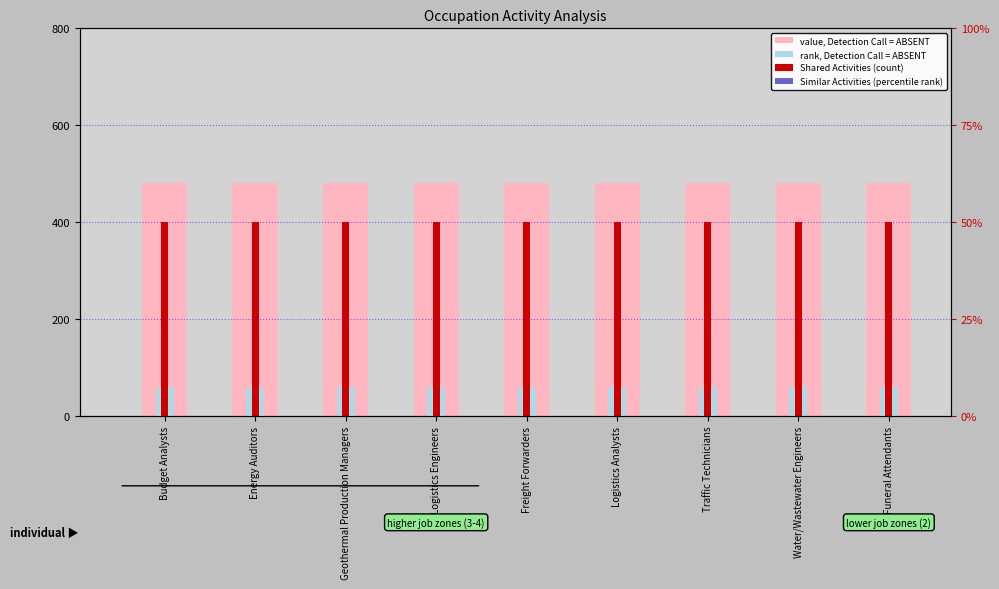

How many bars are there in total?

36